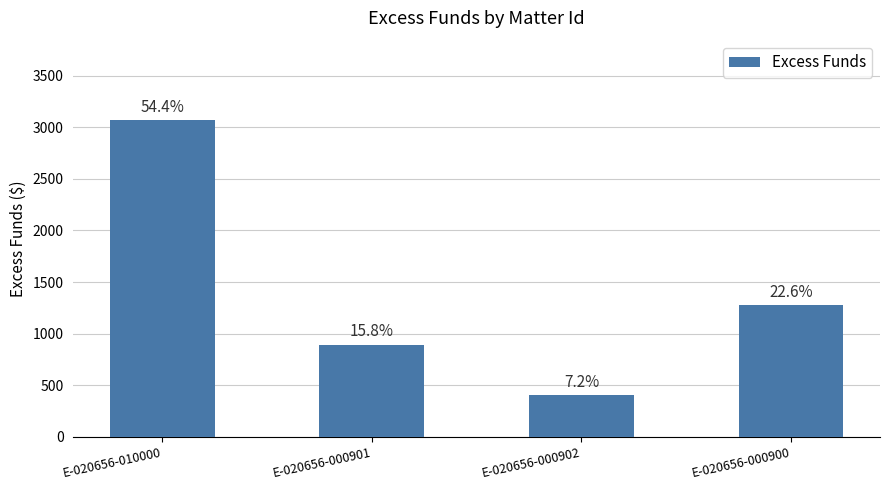

How many bars are there in total?

4